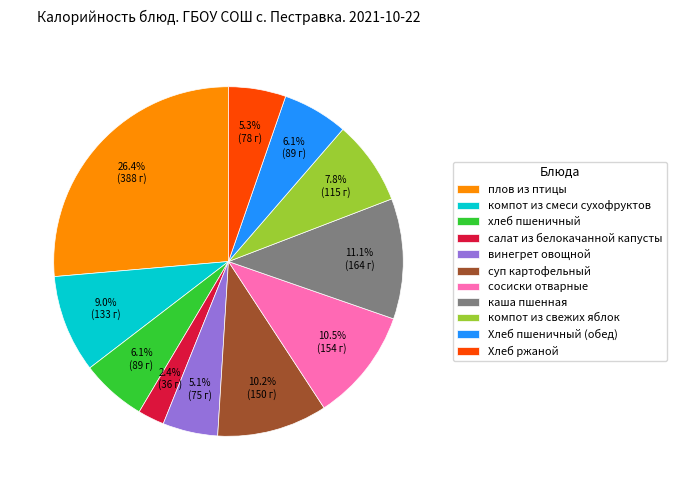

Does салат из белокачанной капусты represent more than half of the total?

No